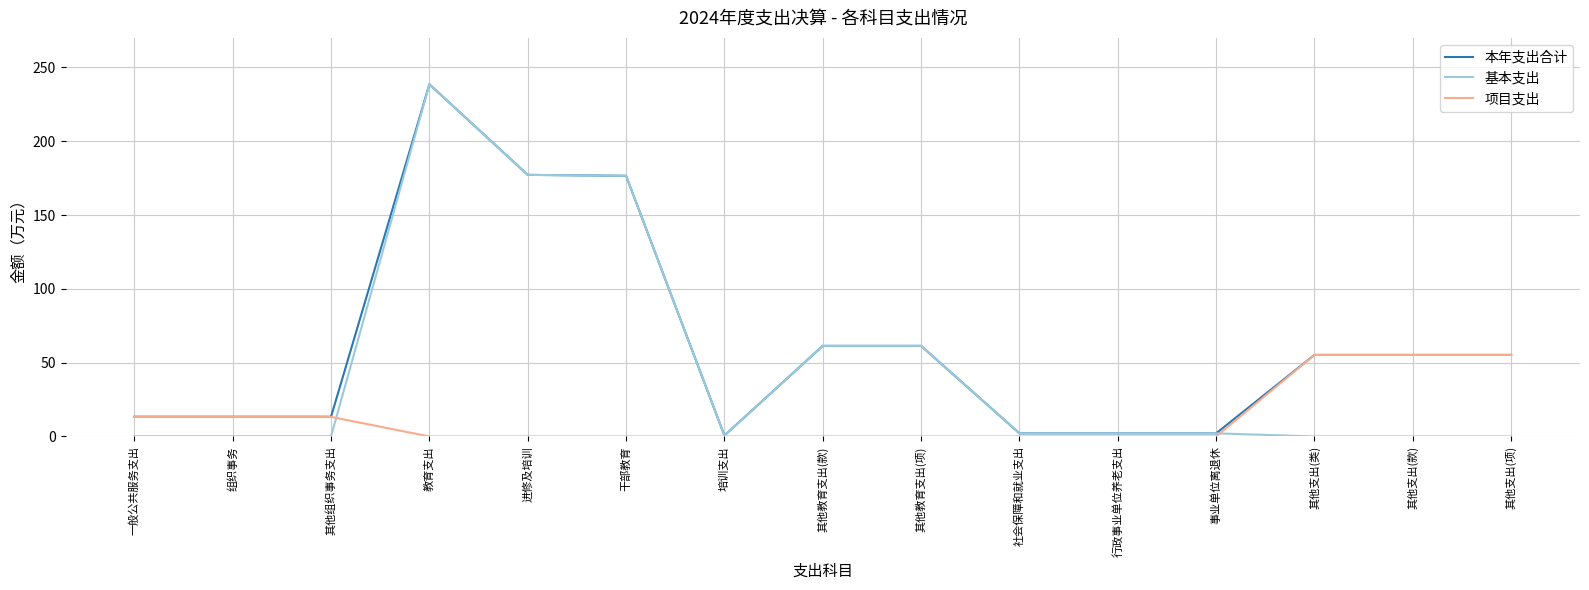

Is it true that 基本支出 equals 2.1 at 社会保障和就业支出?

True